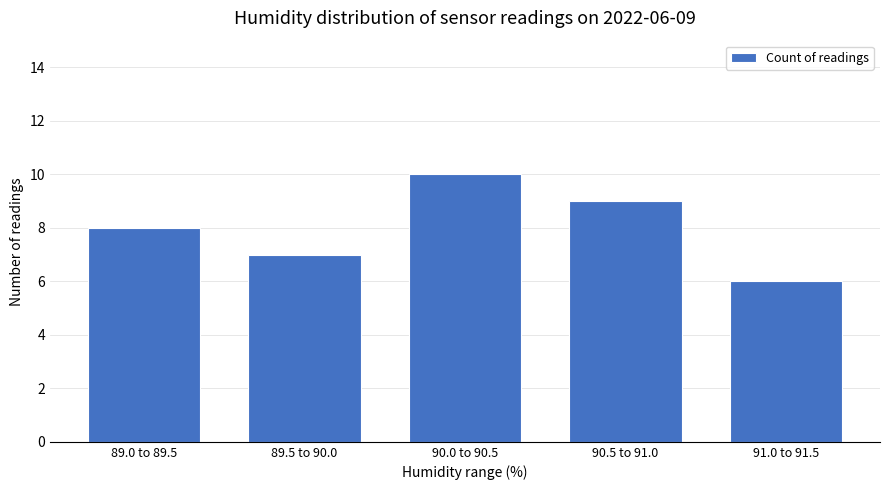

Between 89.0 to 89.5 and 90.5 to 91.0, which is larger?

90.5 to 91.0